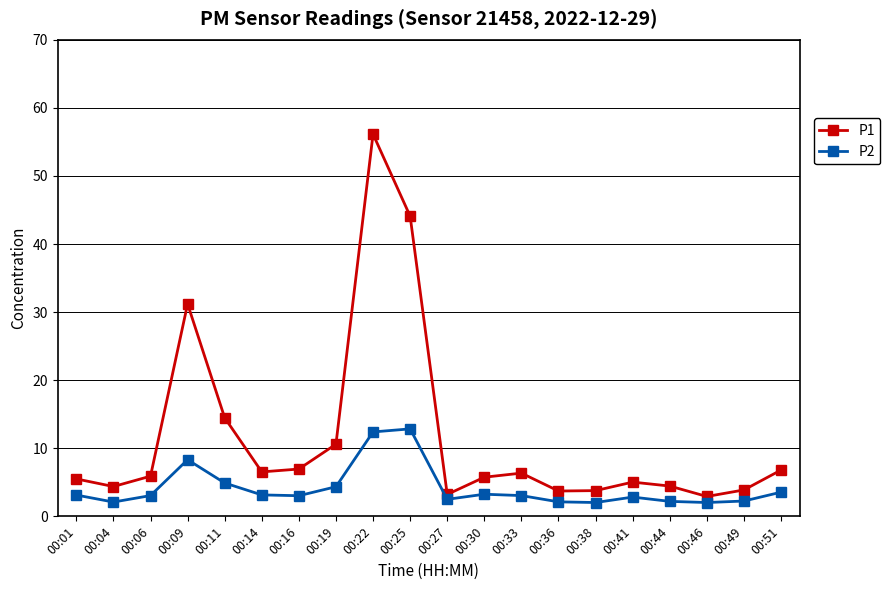

Which series has the widest spread of values?

P1